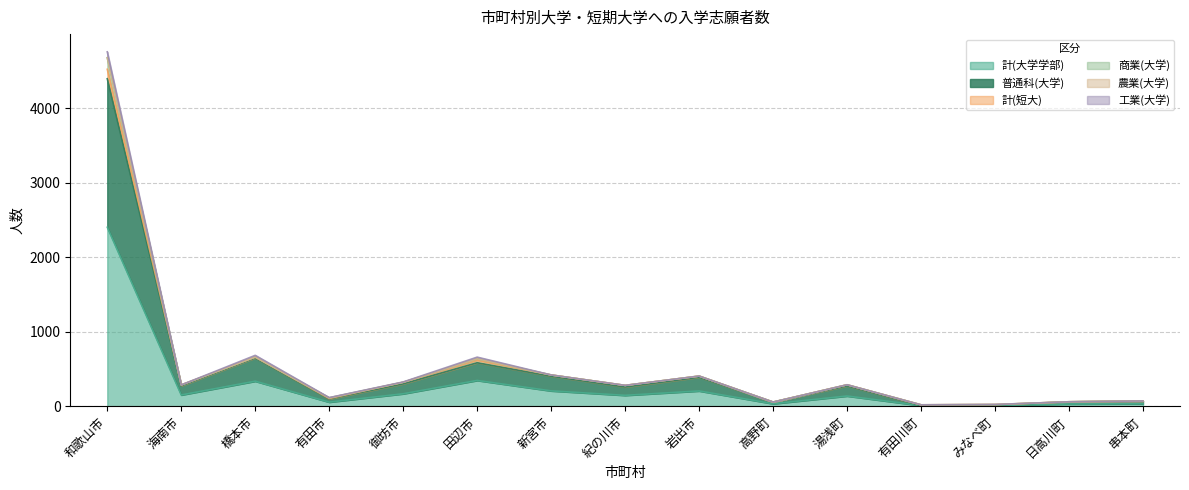

What is the highest value of the 計(大学学部) series?

2401